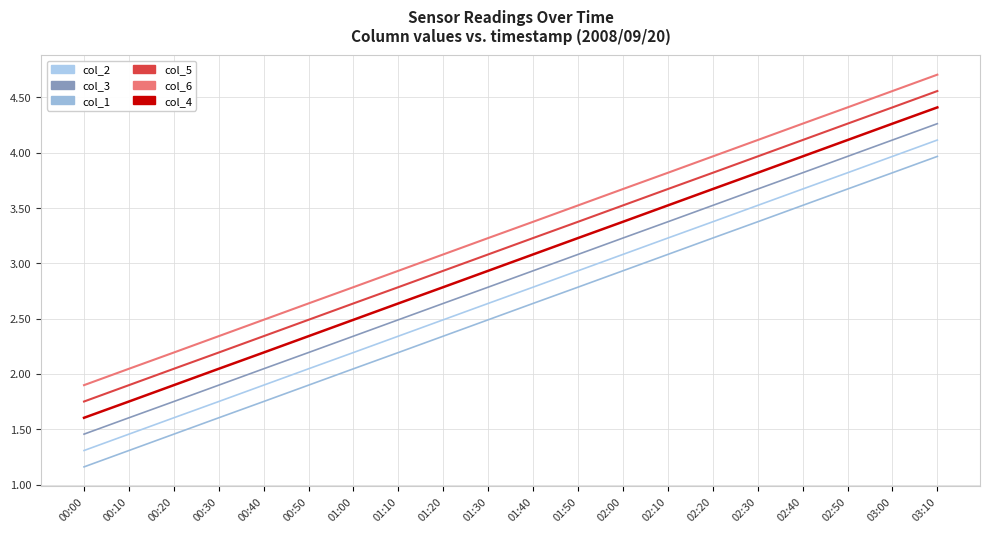

True or false: col_6 and col_2 cross at least once.

False